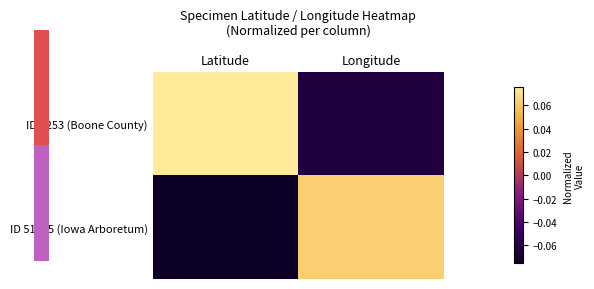

At which category is the sum across all series the highest?

Latitude